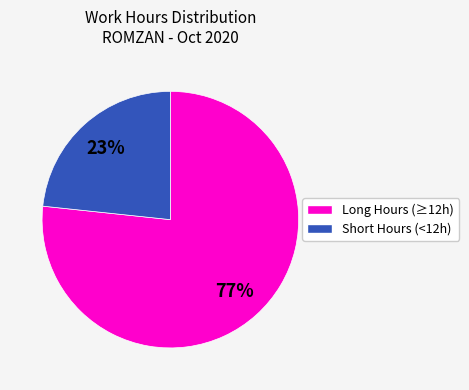

Is there a majority slice in this chart?

Yes